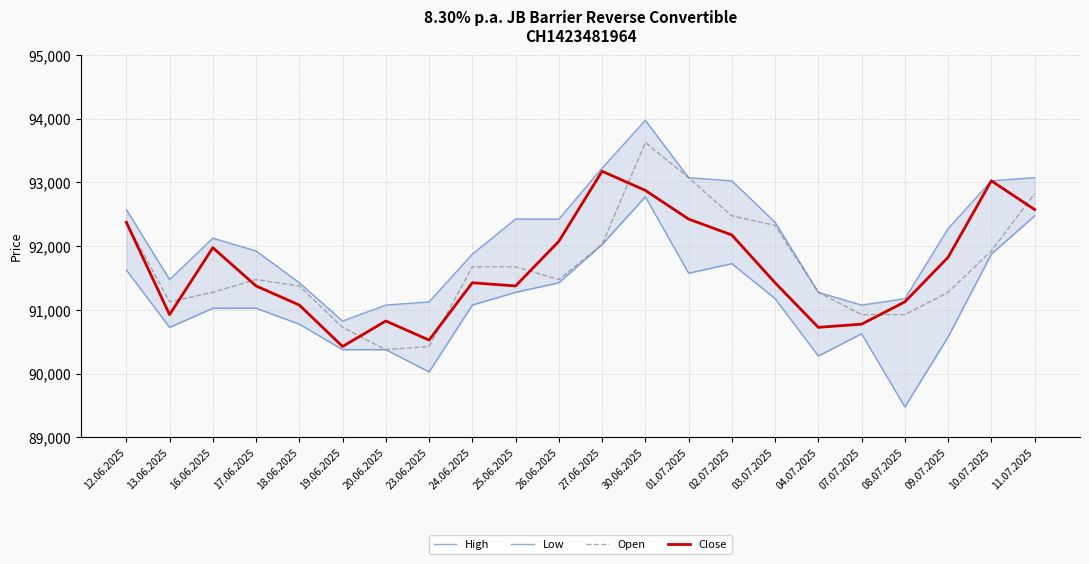

What is the label of the 6th point from the right?

04.07.2025